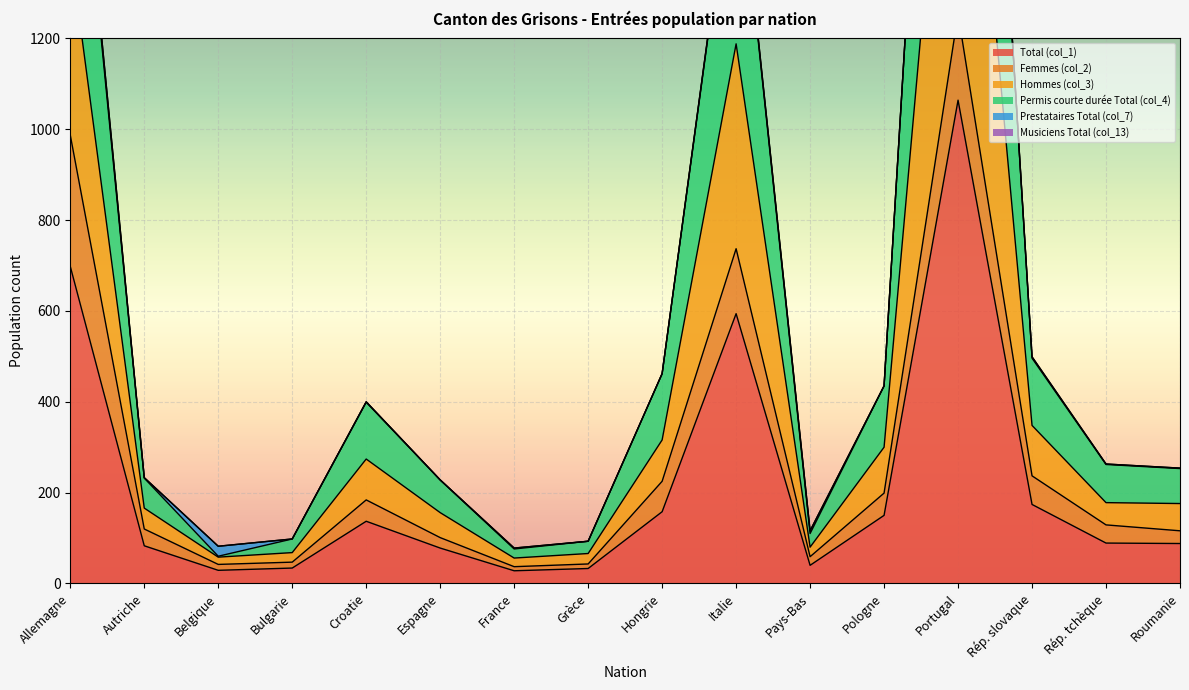

What is the spread (max minus min) of values at Hongrie?

304